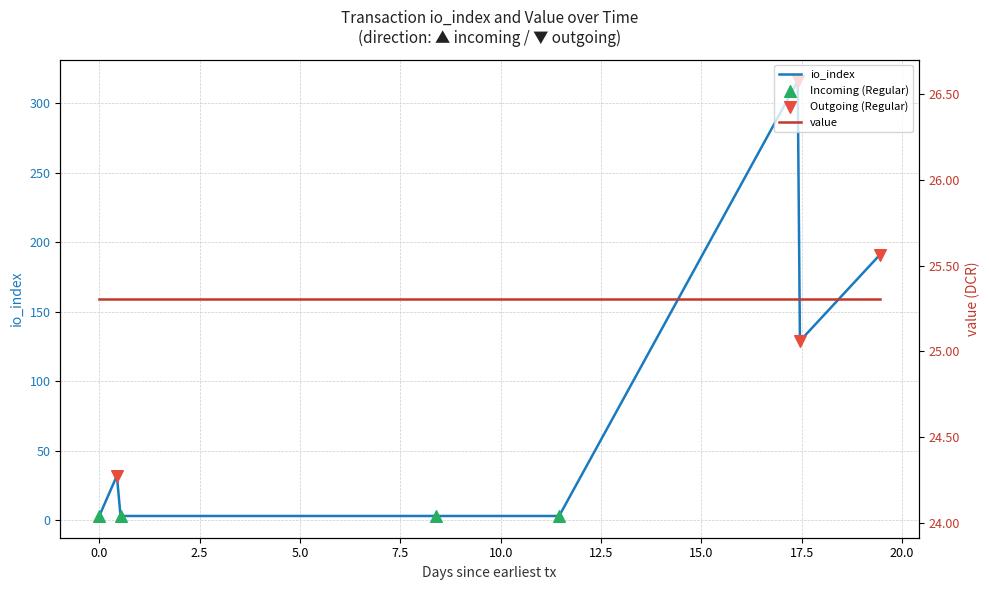

What are all the series names shown in the legend?

io_index, value